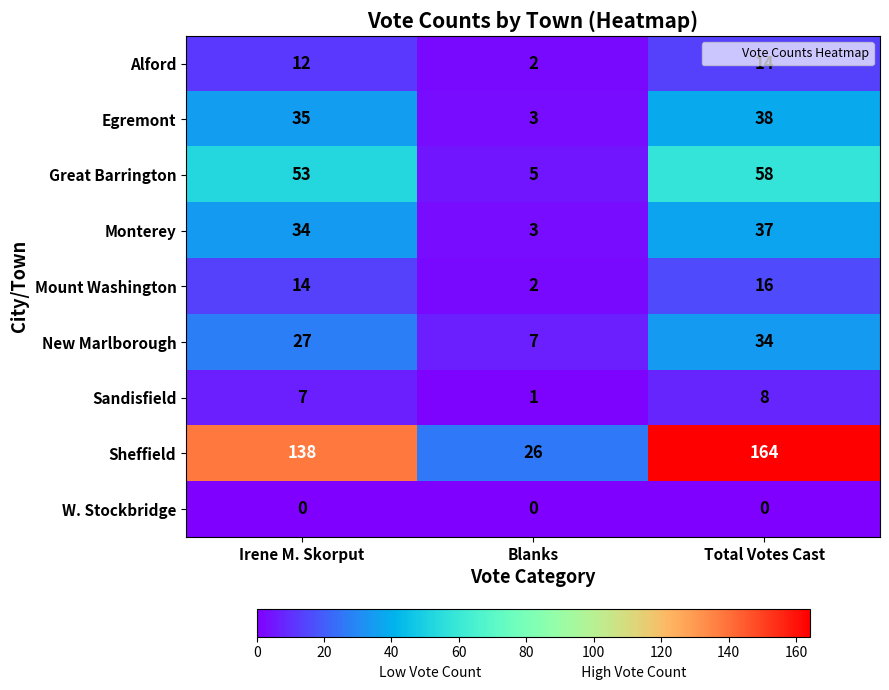

List the labels in order of Alford value, largest first.

Total Votes Cast, Irene M. Skorput, Blanks